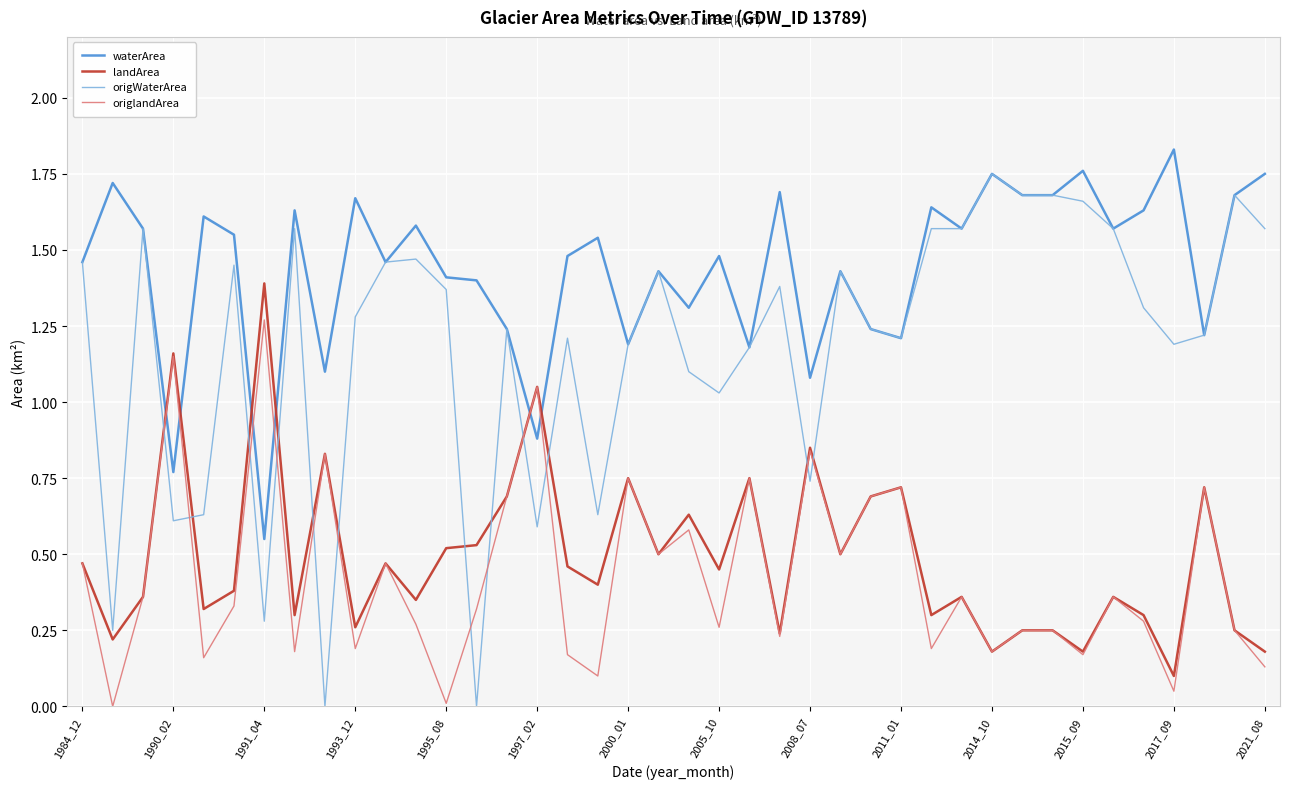

Which series has the largest total across all categories?

waterArea